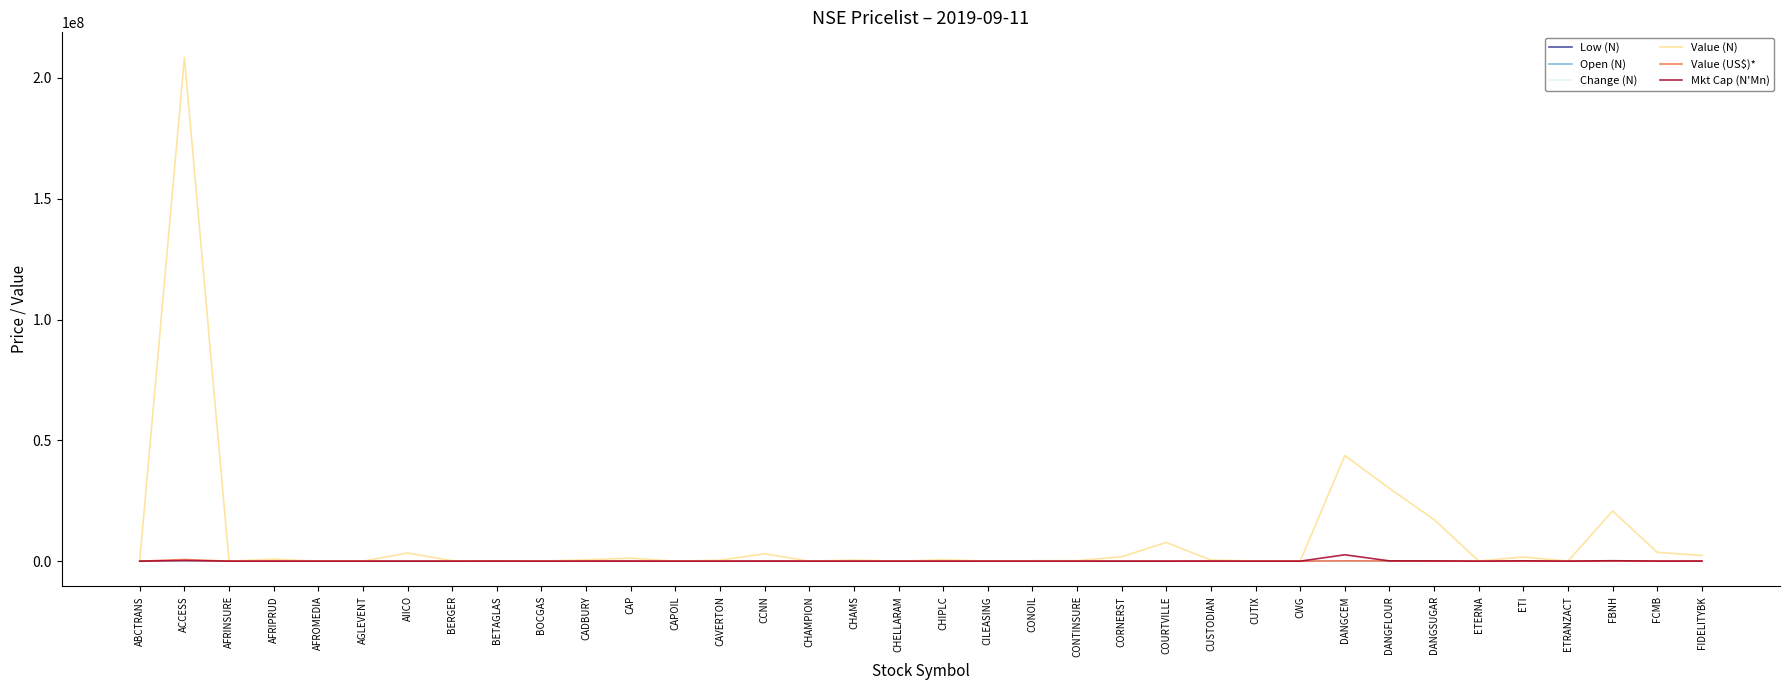

Where is Value (N) nearest to the value 104210308?

DANGCEM